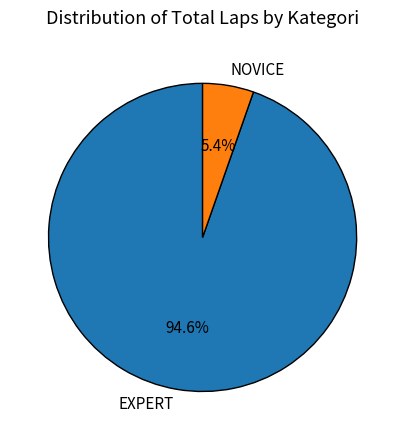

Does NOVICE represent more than half of the total?

No